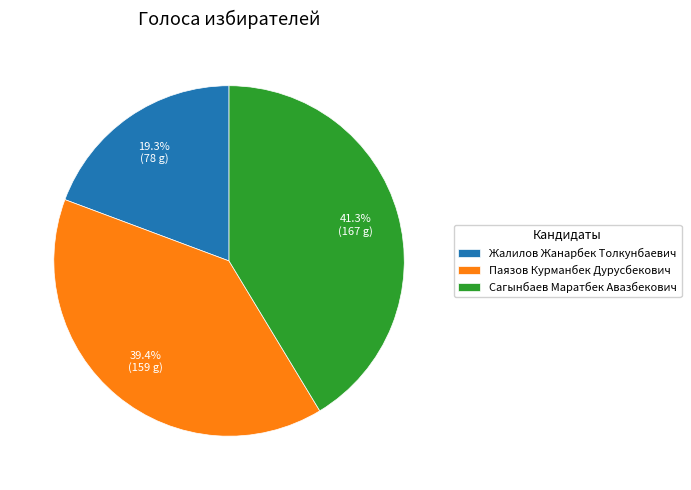

What is the smallest slice in the pie chart?

Жалилов Жанарбек Толкунбаевич